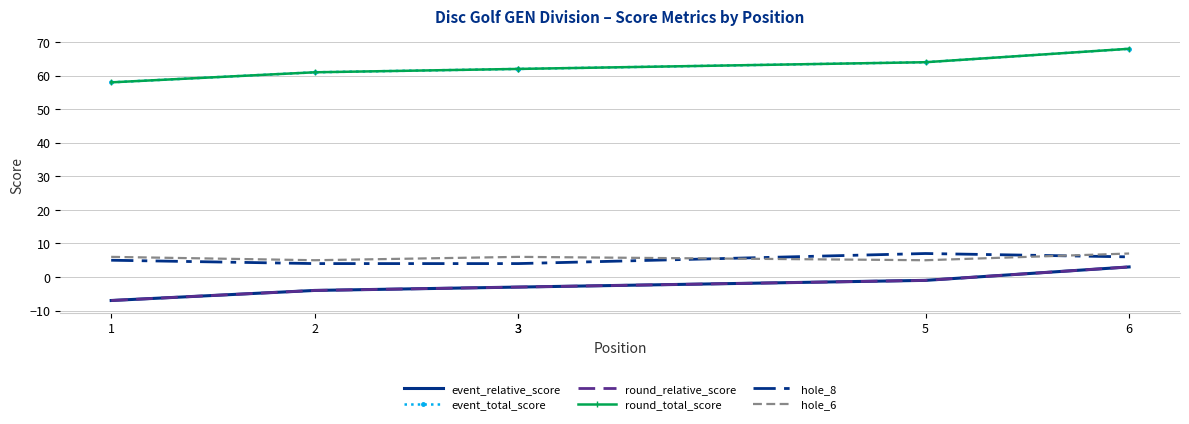

True or false: round_relative_score and event_relative_score cross at least once.

False